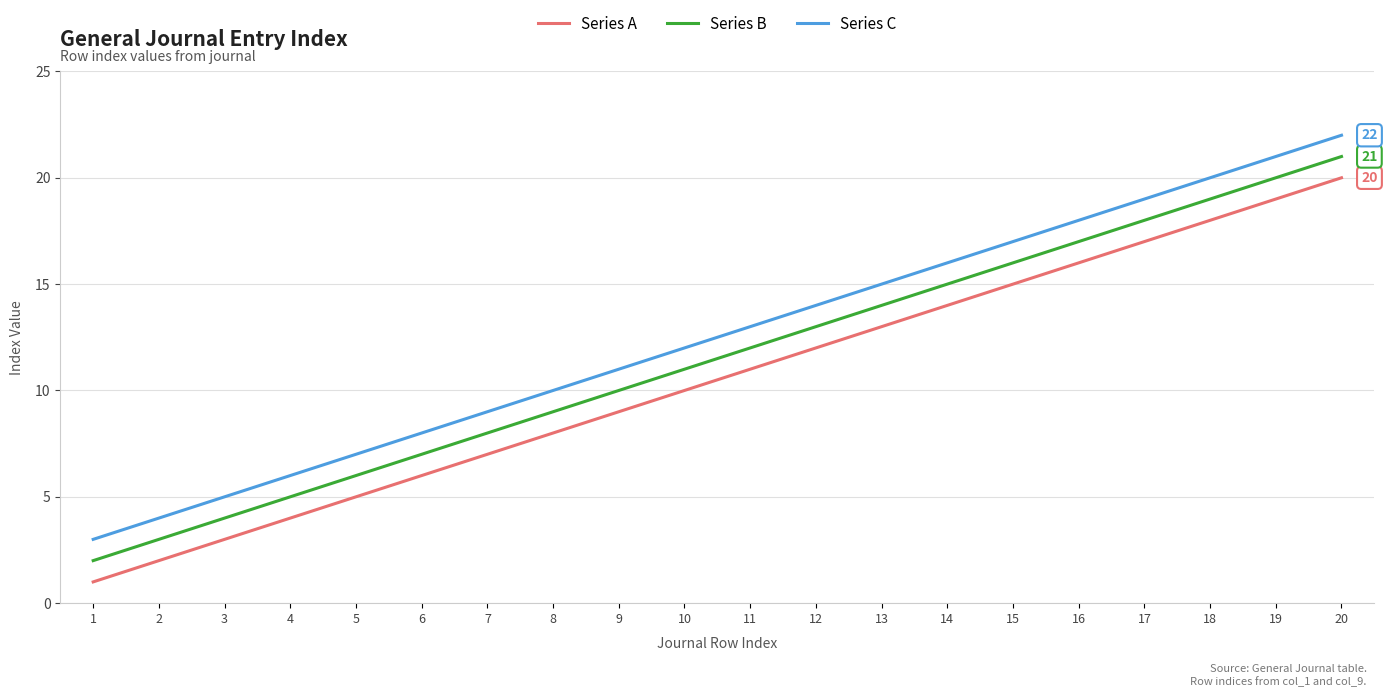

True or false: Series B has a value of 4 at 3.

True